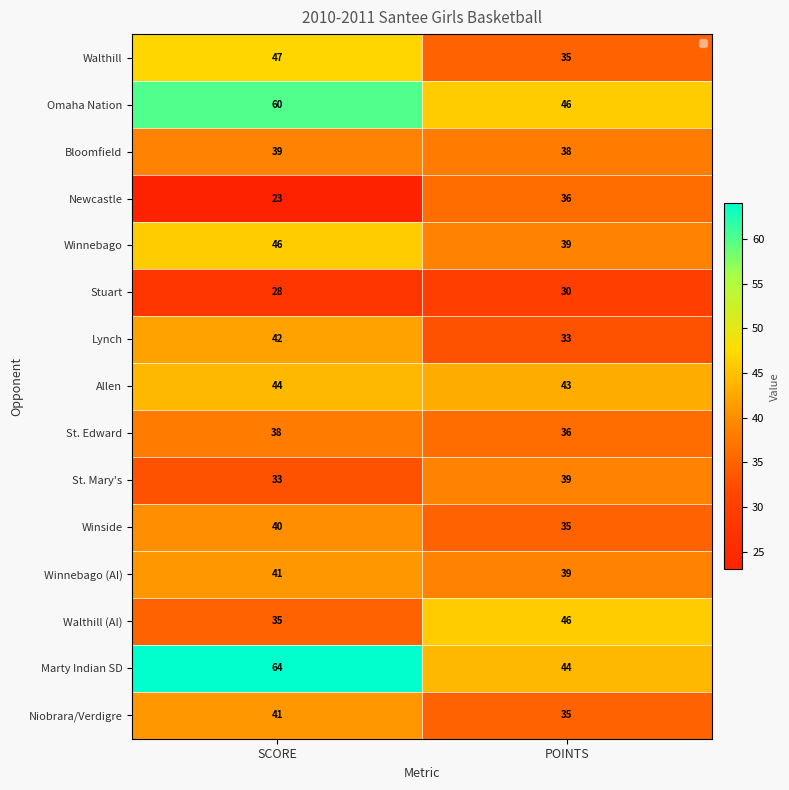

The value of Bloomfield at SCORE is 20. True or false?

False